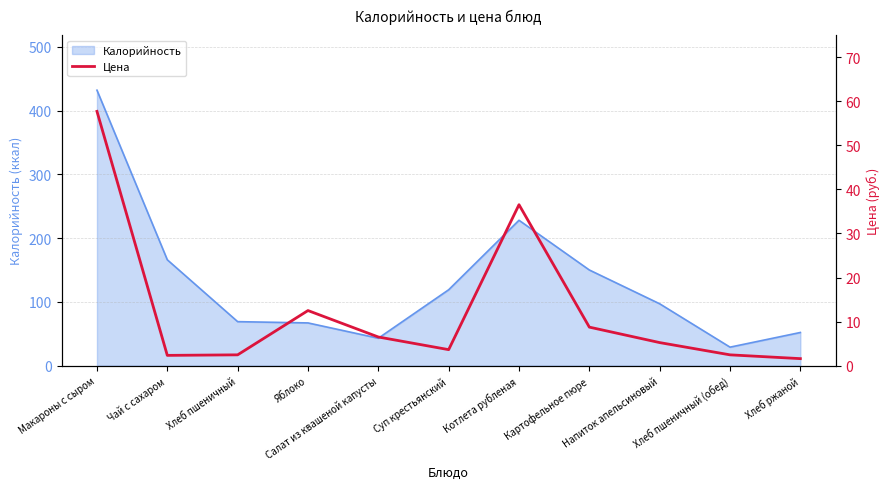

True or false: the data has more than 0 interior local peaks.

True